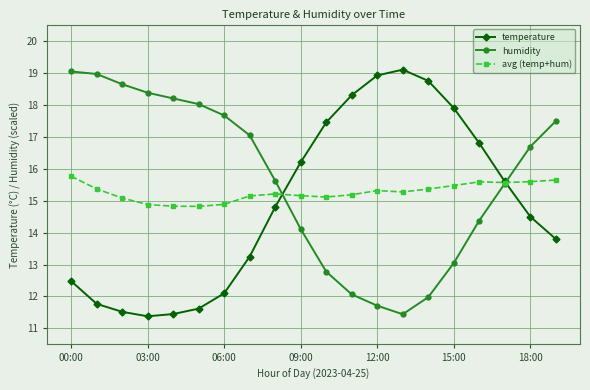

Rank the series by their average value, from highest to lowest.

humidity, avg (temp+hum), temperature